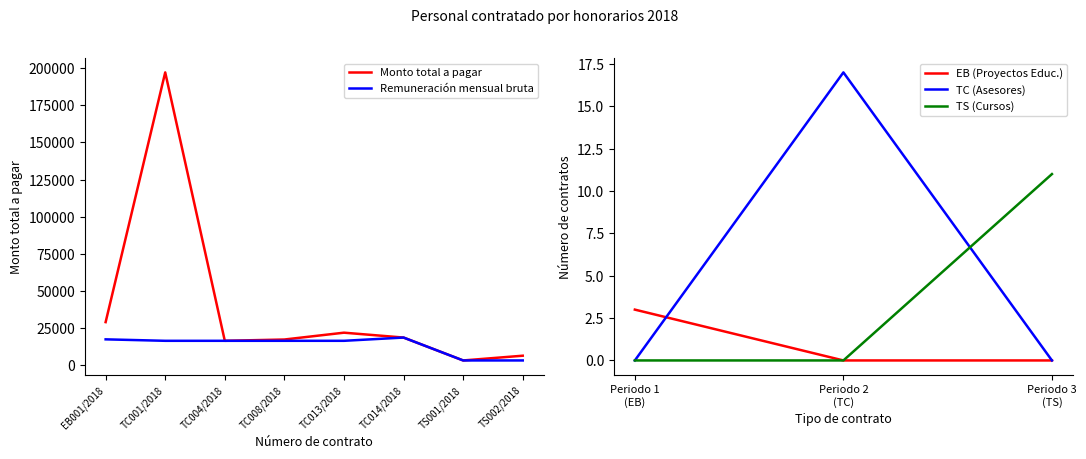

At which category is the sum across all series the highest?

TC001/2018